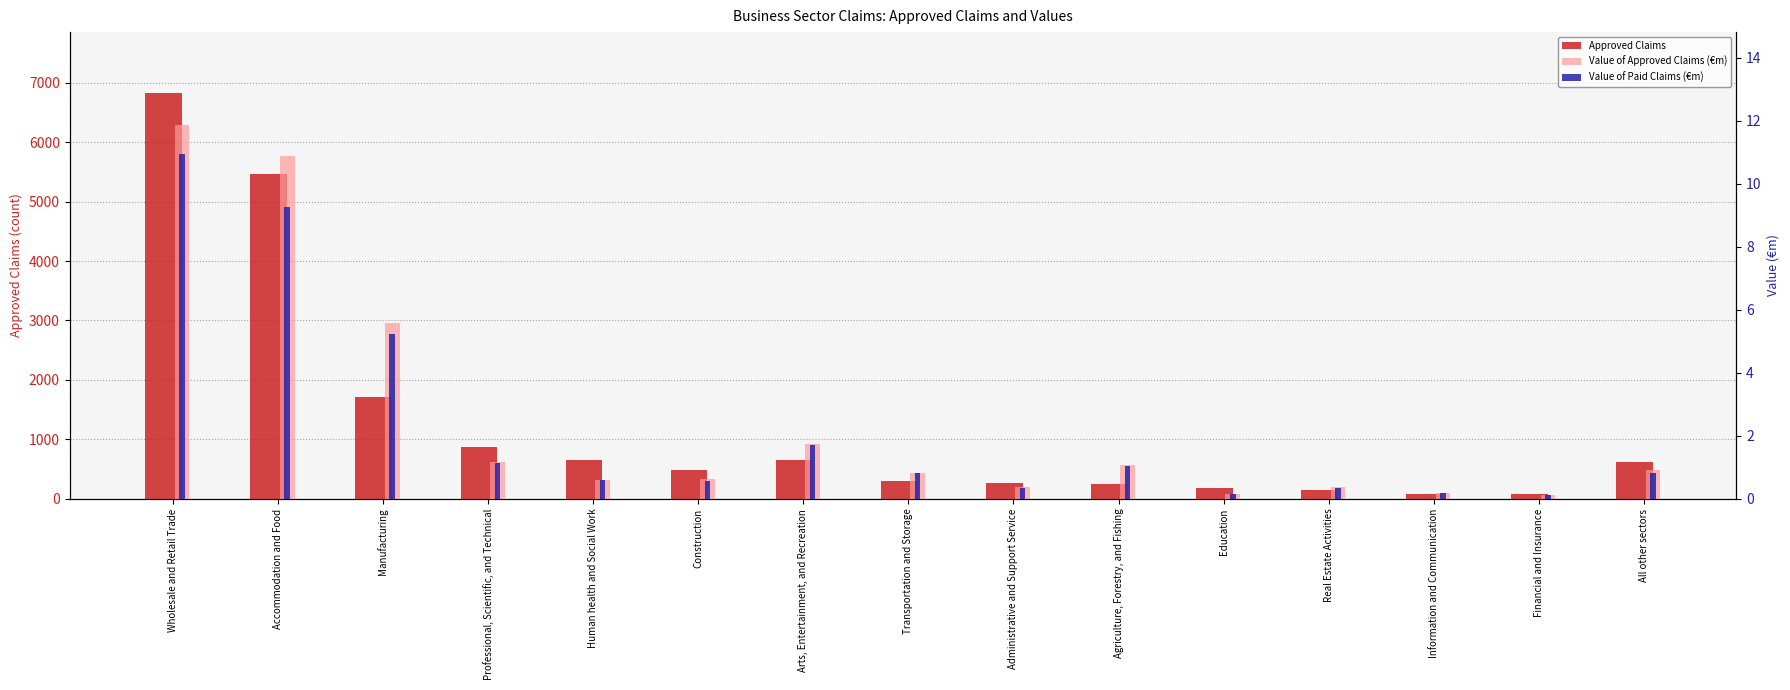

What is the spread (max minus min) of values at All other sectors?

622.2